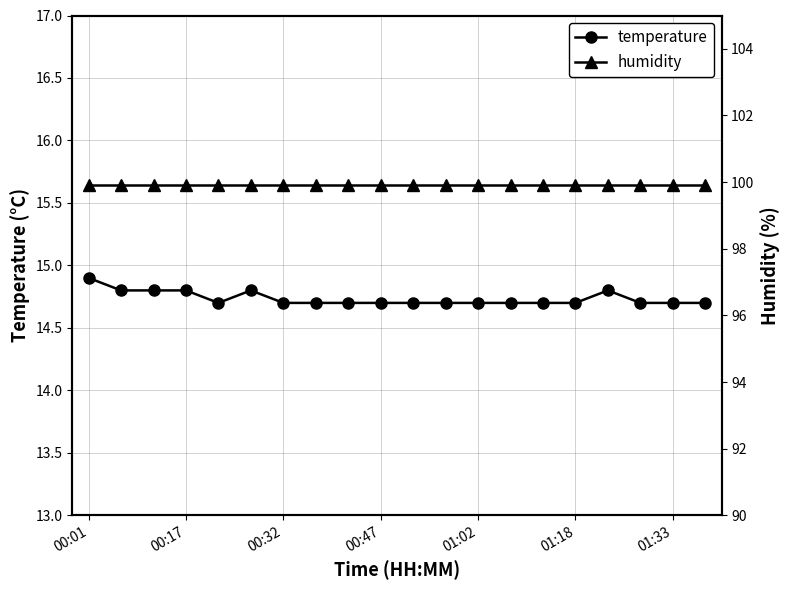

Which series has the largest total across all categories?

humidity